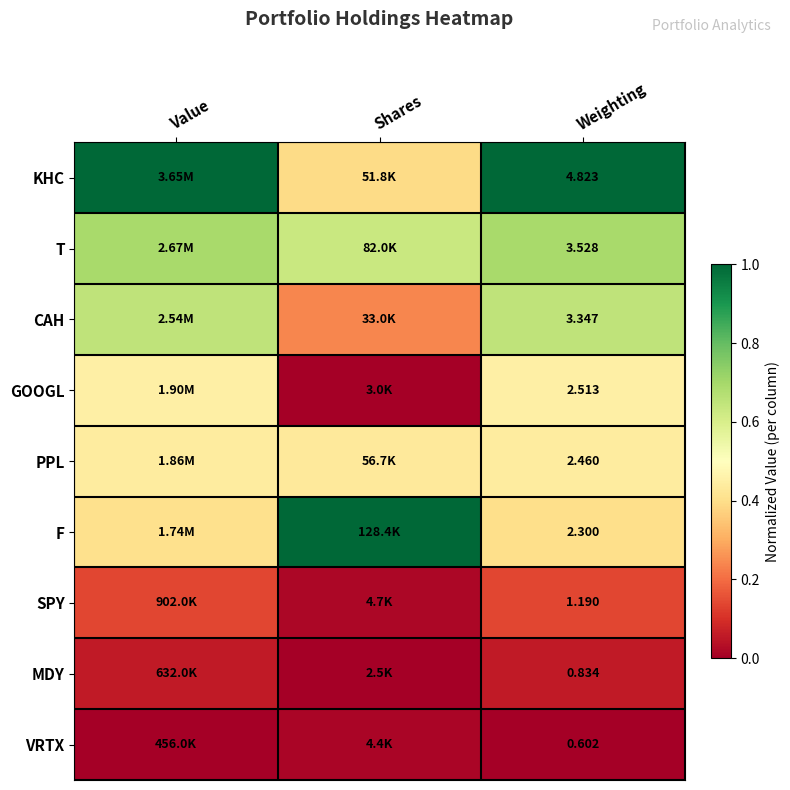

List the labels in order of T value, largest first.

Value, Weighting, Shares